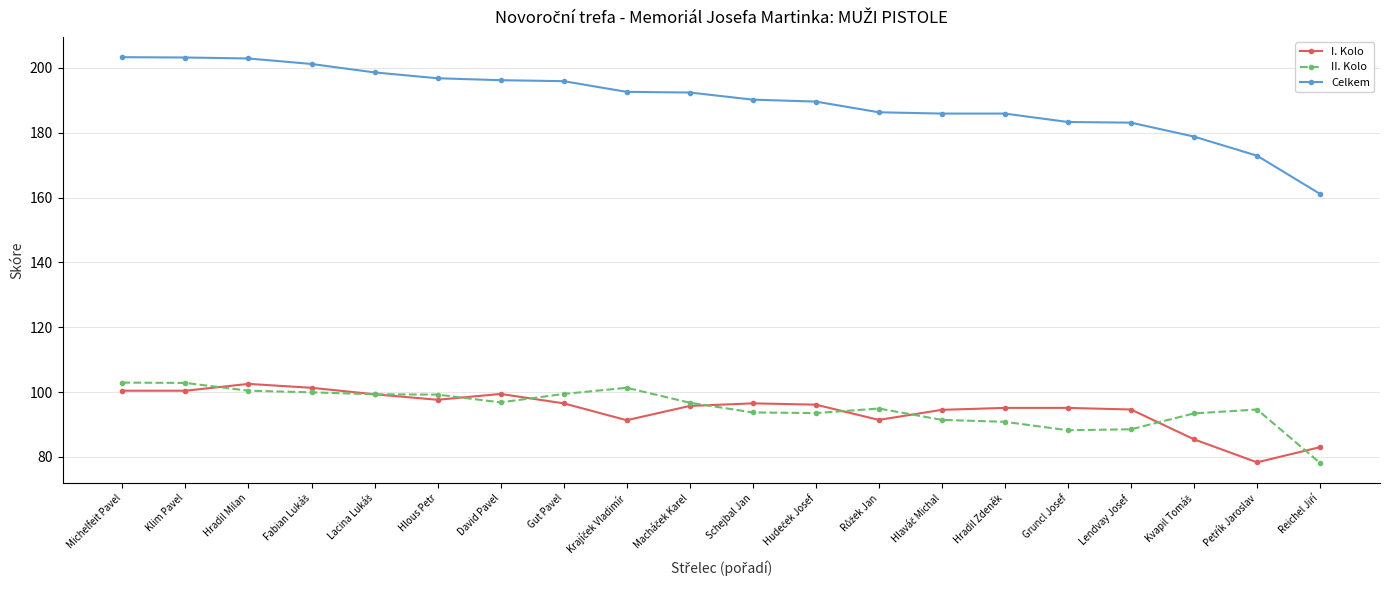

Read the II. Kolo value at Michelfeit Pavel.

102.9